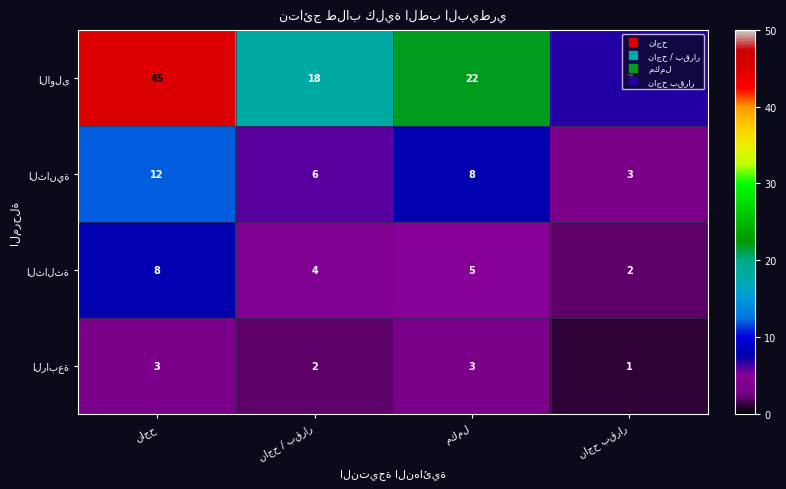

What is the greatest value displayed?

45